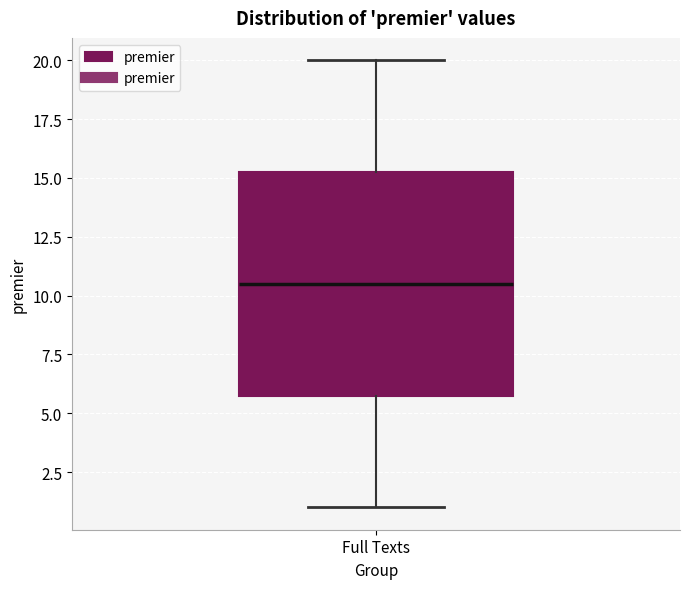

Transcribe this box plot: give where the median line is, the range the box spans, and where the two whiskers end, as read against the y-axis. The values are not printed on the chart, so give them approximately, as read against the axis.

median 10.5, box 6.0 to 15.5, whiskers 1.0 to 20.0